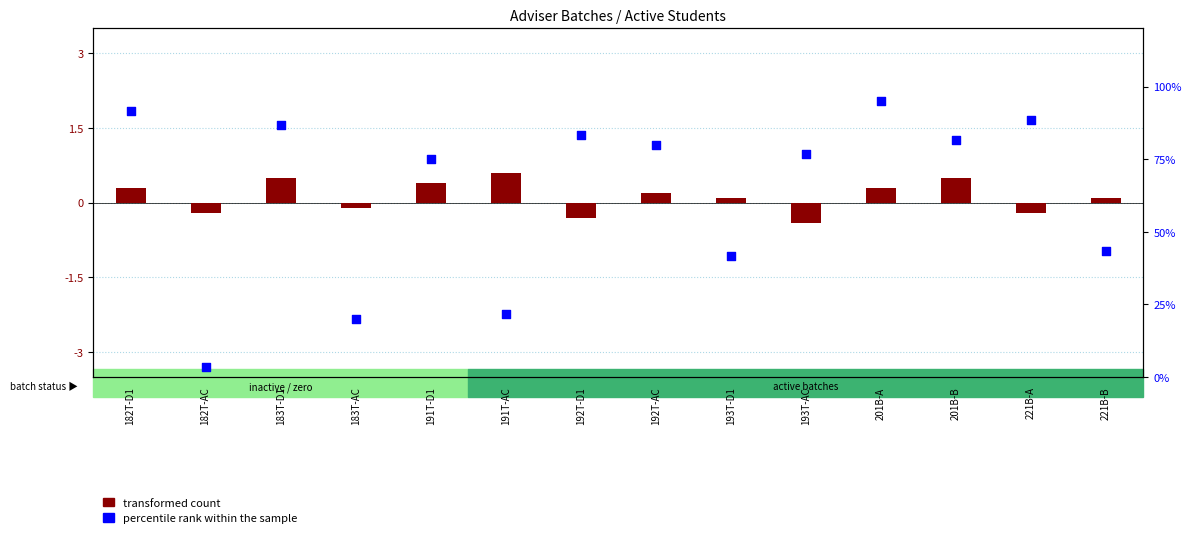

At how many categories does at least one series exceed 29?

11